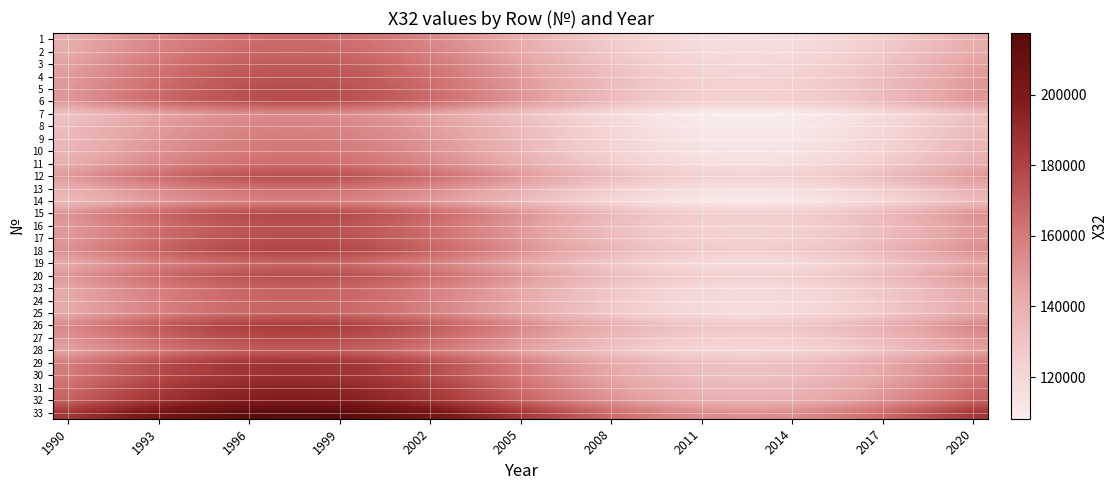

Reading left to right, list all the values displayed in this chart.

1: 141053.2	146228.5	151177.6	155684.3	159551.4	162610.1	164726.7	165808.6	165808.6	164726.7	162610.1	159551.4	155684.3	151177.6	146228.5	141053.2	135878.0	130928.9	126422.2	122555.1	119496.4	117379.8	116297.9	116297.9	117379.8	119496.4	122555.1	126422.2	130928.9	135878.0	141053.2
2: 142462.5	147689.5	152688.1	157239.7	161145.5	164234.8	166372.5	167465.3	167465.3	166372.5	164234.8	161145.5	157239.7	152688.1	147689.5	142462.5	137235.6	132237.0	127685.4	123779.6	120690.3	118552.6	117459.8	117459.8	118552.6	120690.3	123779.6	127685.4	132237.0	137235.6	142462.5
3: 146091.2	151451.3	156577.2	161244.8	165250.1	168418.0	170610.2	171730.8	171730.8	170610.2	168418.0	165250.1	161244.8	156577.2	151451.3	146091.2	140731.1	135605.2	130937.6	126932.3	123764.4	121572.2	120451.6	120451.6	121572.2	123764.4	126932.3	130937.6	135605.2	140731.1	146091.2
4: 148165.2	153601.4	158800.1	163533.9	167596.1	170809.0	173032.3	174168.8	174168.8	173032.3	170809.0	167596.1	163533.9	158800.1	153601.4	148165.2	142729.0	137530.3	132796.5	128734.3	125521.4	123298.1	122161.6	122161.6	123298.1	125521.4	128734.3	132796.5	137530.3	142729.0	148165.2
5: 149635.7	155125.9	160376.1	165156.9	169259.4	172504.2	174749.6	175897.3	175897.3	174749.6	172504.2	169259.4	165156.9	160376.1	155125.9	149635.7	144145.5	138895.3	134114.5	130012.0	126767.2	124521.8	123374.1	123374.1	124521.8	126767.2	130012.0	134114.5	138895.3	144145.5	149635.7
6: 149975.7	155478.4	160740.5	165532.2	169644.0	172896.2	175146.6	176297.0	176297.0	175146.6	172896.2	169644.0	165532.2	160740.5	155478.4	149975.7	144473.0	139210.9	134419.2	130307.4	127055.2	124804.8	123654.4	123654.4	124804.8	127055.2	130307.4	134419.2	139210.9	144473.0	149975.7
7: 131217.0	136031.4	140635.4	144827.8	148425.3	151270.7	153239.7	154246.1	154246.1	153239.7	151270.7	148425.3	144827.8	140635.4	136031.4	131217.0	126402.7	121798.7	117606.3	114008.8	111163.4	109194.4	108188.0	108188.0	109194.4	111163.4	114008.8	117606.3	121798.7	126402.7	131217.0
8: 133935.4	138849.5	143548.8	147828.0	151500.1	154404.4	156414.2	157441.5	157441.5	156414.2	154404.4	151500.1	147828.0	143548.8	138849.5	133935.4	129021.2	124321.9	120042.7	116370.6	113466.3	111456.5	110429.2	110429.2	111456.5	113466.3	116370.6	120042.7	124321.9	129021.2	133935.4
9: 135571.6	140545.8	145302.5	149634.0	153350.9	156290.7	158325.1	159364.9	159364.9	158325.1	156290.7	153350.9	149634.0	145302.5	140545.8	135571.6	130597.4	125840.7	121509.2	117792.3	114852.5	112818.1	111778.3	111778.3	112818.1	114852.5	117792.3	121509.2	125840.7	130597.4	135571.6
10: 137190.9	142224.4	147038.0	151421.2	155182.5	158157.5	160216.1	161268.4	161268.4	160216.1	158157.5	155182.5	151421.2	147038.0	142224.4	137190.9	132157.3	127343.7	122960.5	119199.2	116224.2	114165.6	113113.3	113113.3	114165.6	116224.2	119199.2	122960.5	127343.7	132157.3	137190.9
11: 140619.8	145779.1	150713.0	155205.8	159061.1	162110.4	164220.5	165299.1	165299.1	164220.5	162110.4	159061.1	155205.8	150713.0	145779.1	140619.8	135460.4	130526.5	126033.7	122178.4	119129.1	117019.0	115940.4	115940.4	117019.0	119129.1	122178.4	126033.7	130526.5	135460.4	140619.8
12: 149552.4	155039.5	160286.8	165065.0	169165.2	172408.2	174652.3	175799.4	175799.4	174652.3	172408.2	169165.2	165065.0	160286.8	155039.5	149552.4	144065.3	138818.0	134039.8	129939.6	126696.6	124452.5	123305.4	123305.4	124452.5	126696.6	129939.6	134039.8	138818.0	144065.3	149552.4
13: 139699.2	144824.8	149726.4	154189.8	158019.8	161049.2	163145.4	164216.9	164216.9	163145.4	161049.2	158019.8	154189.8	149726.4	144824.8	139699.2	134573.6	129672.0	125208.6	121378.6	118349.2	116253.0	115181.5	115181.5	116253.0	118349.2	121378.6	125208.6	129672.0	134573.6	139699.2
14: 134345.0	139274.2	143987.9	148280.2	151963.5	154876.7	156892.7	157923.1	157923.1	156892.7	154876.7	151963.5	148280.2	143987.9	139274.2	134345.0	129415.9	124702.2	120409.9	116726.6	113813.4	111797.4	110767.0	110767.0	111797.4	113813.4	116726.6	120409.9	124702.2	129415.9	134345.0
15: 151464.0	157021.3	162335.7	167174.9	171327.5	174612.0	176884.8	178046.6	178046.6	176884.8	174612.0	171327.5	167174.9	162335.7	157021.3	151464.0	145906.8	140592.4	135753.2	131600.6	128316.1	126043.3	124881.5	124881.5	126043.3	128316.1	131600.6	135753.2	140592.4	145906.8	151464.0
16: 148767.8	154226.2	159446.0	164199.1	168277.7	171503.7	173736.1	174877.2	174877.2	173736.1	171503.7	168277.7	164199.1	159446.0	154226.2	148767.8	143309.5	138089.7	133336.6	129258.0	126032.0	123799.6	122658.5	122658.5	123799.6	126032.0	129258.0	133336.6	138089.7	143309.5	148767.8
17: 149387.5	154868.6	160110.1	164883.0	168978.7	172218.1	174459.7	175605.6	175605.6	174459.7	172218.1	168978.7	164883.0	160110.1	154868.6	149387.5	143906.4	138664.9	133892.0	129796.3	126556.9	124315.3	123169.4	123169.4	124315.3	126556.9	129796.3	133892.0	138664.9	143906.4	149387.5
18: 152552.9	158150.1	163502.7	168376.7	172559.2	175867.3	178156.4	179326.5	179326.5	178156.4	175867.3	172559.2	168376.7	163502.7	158150.1	152552.9	146955.7	141603.1	136729.1	132546.6	129238.5	126949.4	125779.3	125779.3	126949.4	129238.5	132546.6	136729.1	141603.1	146955.7	152552.9
19: 142103.8	147317.7	152303.6	156843.8	160739.8	163821.3	165953.6	167043.6	167043.6	165953.6	163821.3	160739.8	156843.8	152303.6	147317.7	142103.8	136890.0	131904.1	127363.9	123467.9	120386.4	118254.1	117164.1	117164.1	118254.1	120386.4	123467.9	127363.9	131904.1	136890.0	142103.8
20: 150098.1	155605.2	160871.7	165667.3	169782.4	173037.3	175289.6	176440.9	176440.9	175289.6	173037.3	169782.4	165667.3	160871.7	155605.2	150098.1	144591.0	139324.5	134528.9	130413.8	127158.9	124906.6	123755.3	123755.3	124906.6	127158.9	130413.8	134528.9	139324.5	144591.0	150098.1
23: 143570.1	148837.7	153875.1	158462.2	162398.3	165511.6	167666.0	168767.2	168767.2	167666.0	165511.6	162398.3	158462.2	153875.1	148837.7	143570.1	138302.5	133265.1	128678.0	124741.9	121628.6	119474.2	118373.0	118373.0	119474.2	121628.6	124741.9	128678.0	133265.1	138302.5	143570.1
24: 142914.7	148158.3	153172.7	157738.8	161657.0	164756.1	166900.6	167996.8	167996.8	166900.6	164756.1	161657.0	157738.8	153172.7	148158.3	142914.7	137671.2	132656.8	128090.7	124172.5	121073.4	118928.9	117832.7	117832.7	118928.9	121073.4	124172.5	128090.7	132656.8	137671.2	142914.7
25: 142630.9	147864.0	152868.5	157425.5	161335.9	164428.8	166569.1	167663.1	167663.1	166569.1	164428.8	161335.9	157425.5	152868.5	147864.0	142630.9	137397.7	132393.2	127836.2	123925.8	120832.9	118692.6	117598.6	117598.6	118692.6	120832.9	123925.8	127836.2	132393.2	137397.7	142630.9
26: 155637.5	161347.9	166808.8	171781.3	176048.4	179423.3	181758.7	182952.5	182952.5	181758.7	179423.3	176048.4	171781.3	166808.8	161347.9	155637.5	149927.2	144466.3	139493.8	135226.7	131851.8	129516.4	128322.6	128322.6	129516.4	131851.8	135226.7	139493.8	144466.3	149927.2	155637.5
27: 151174.2	156720.8	162025.0	166855.0	170999.7	174277.9	176546.3	177705.9	177705.9	176546.3	174277.9	170999.7	166855.0	162025.0	156720.8	151174.2	145627.6	140323.4	135493.4	131348.7	128070.5	125802.1	124642.5	124642.5	125802.1	128070.5	131348.7	135493.4	140323.4	145627.6	151174.2
28: 145225.9	150554.3	155649.8	160289.7	164271.3	167420.5	169599.7	170713.6	170713.6	169599.7	167420.5	164271.3	160289.7	155649.8	150554.3	145225.9	139897.5	134802.0	130162.1	126180.5	123031.3	120852.1	119738.2	119738.2	120852.1	123031.3	126180.5	130162.1	134802.0	139897.5	145225.9
29: 159541.6	165395.2	170993.0	176090.3	180464.4	183924.0	186318.0	187541.8	187541.8	186318.0	183924.0	180464.4	176090.3	170993.0	165395.2	159541.6	153688.0	148090.2	142992.9	138618.8	135159.2	132765.2	131541.4	131541.4	132765.2	135159.2	138618.8	142992.9	148090.2	153688.0	159541.6
30: 160024.4	165895.7	171510.5	176623.2	181010.5	184480.6	186881.9	188109.3	188109.3	186881.9	184480.6	181010.5	176623.2	171510.5	165895.7	160024.4	154153.1	148538.3	143425.6	139038.3	135568.2	133166.9	131939.5	131939.5	133166.9	135568.2	139038.3	143425.6	148538.3	154153.1	160024.4
31: 165244.2	171307.1	177105.0	182384.5	186914.9	190498.2	192977.8	194245.3	194245.3	192977.8	190498.2	186914.9	182384.5	177105.0	171307.1	165244.2	159181.4	153383.5	148104.0	143573.6	139990.3	137510.7	136243.2	136243.2	137510.7	139990.3	143573.6	148104.0	153383.5	159181.4	165244.2
32: 168770.0	174962.3	180883.9	186276.0	190903.1	194562.8	197095.3	198389.8	198389.8	197095.3	194562.8	190903.1	186276.0	180883.9	174962.3	168770.0	162577.8	156656.2	151264.1	146637.0	142977.3	140444.8	139150.3	139150.3	140444.8	142977.3	146637.0	151264.1	156656.2	162577.8	168770.0
33: 185011.9	191800.0	198291.5	204202.5	209274.9	213286.8	216063.0	217482.1	217482.1	216063.0	213286.8	209274.9	204202.5	198291.5	191800.0	185011.9	178223.7	171732.2	165821.2	160748.8	156736.9	153960.7	152541.6	152541.6	153960.7	156736.9	160748.8	165821.2	171732.2	178223.7	185011.9